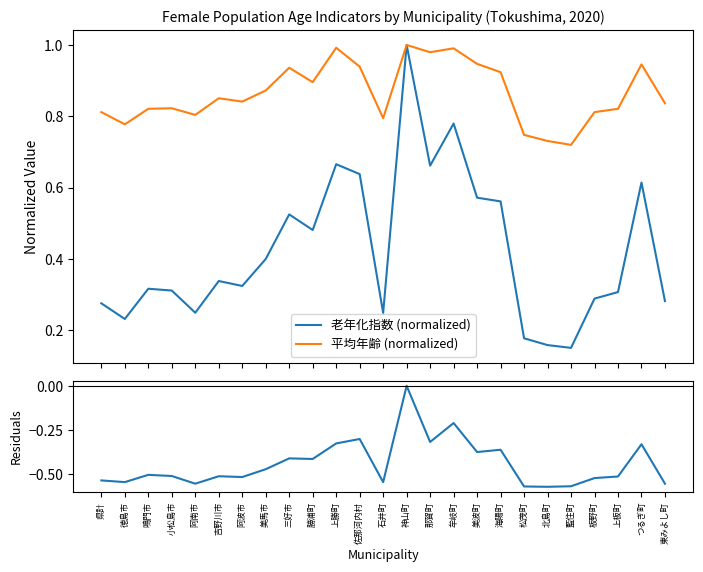

What is the smallest value displayed?

-0.6